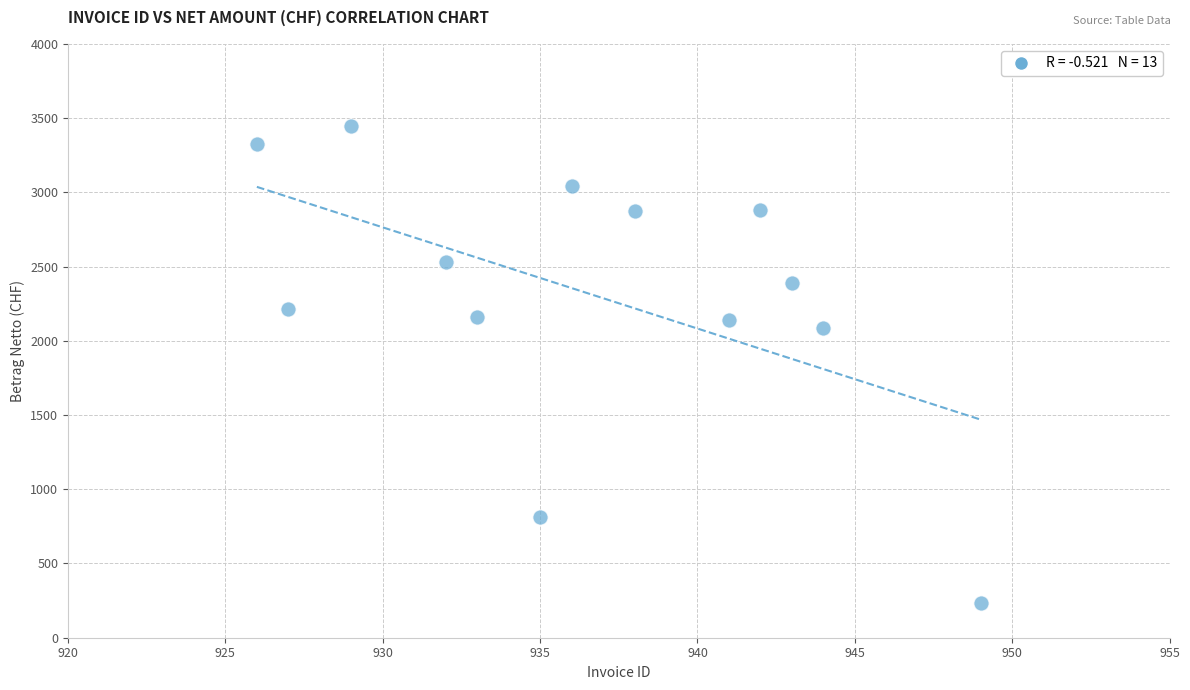

What is the range of Y values (max minus min)?

3217.0